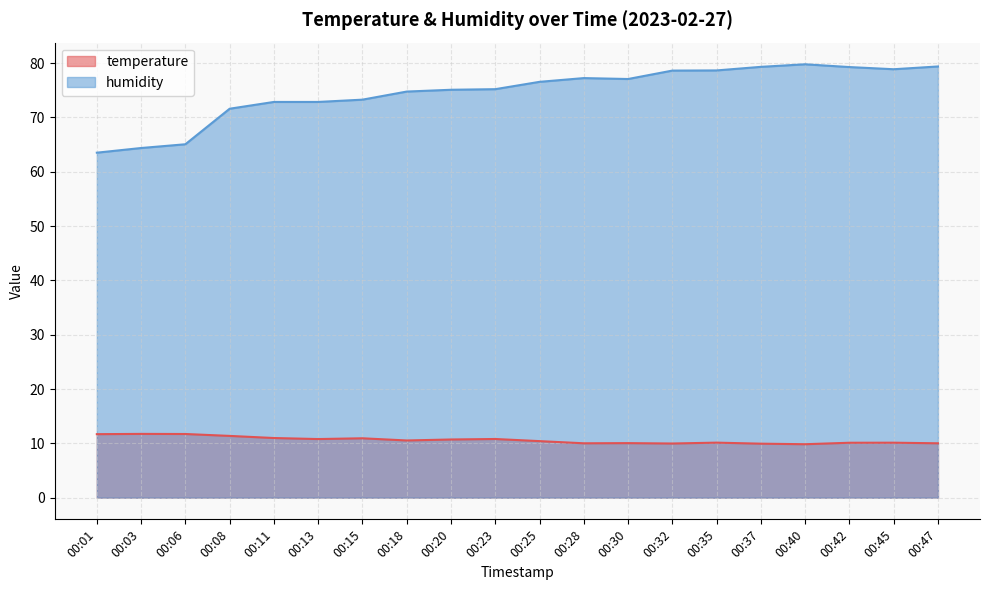

Is the value of temperature at 00:20 greater than the value of humidity at 00:18?

No